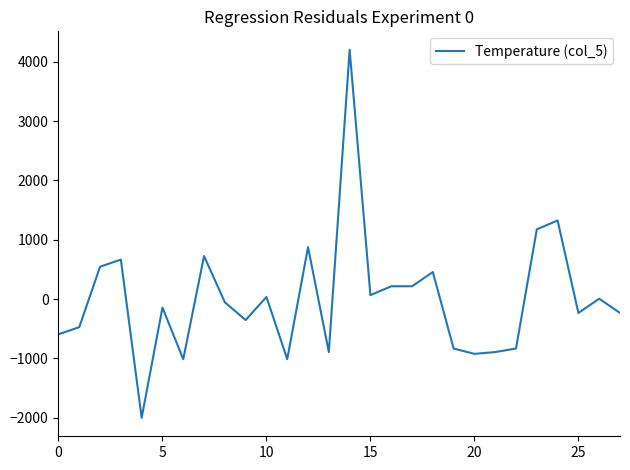

What is the maximum value shown in the chart?

4205.4